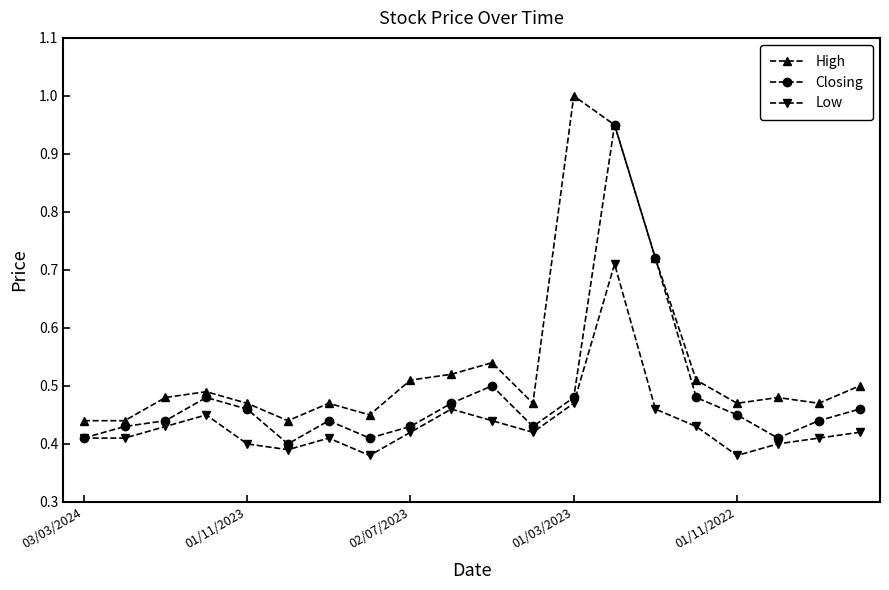

True or false: High has more than 0 points higher than both neighbors.

True